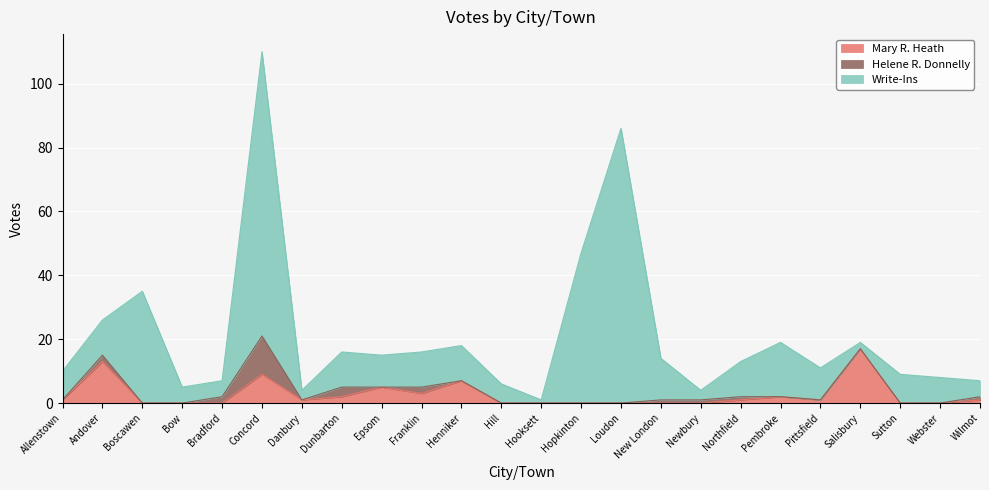

What is the label of the 20th point from the left?

Pittsfield